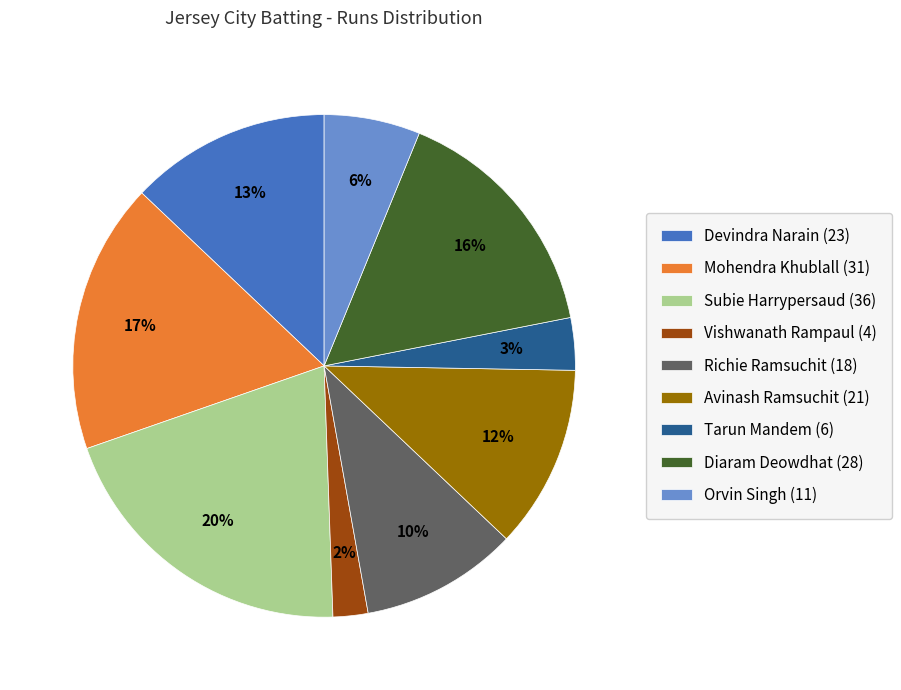

Do Tarun Mandem (6) and Devindra Narain (23) together represent more than half of the pie?

No